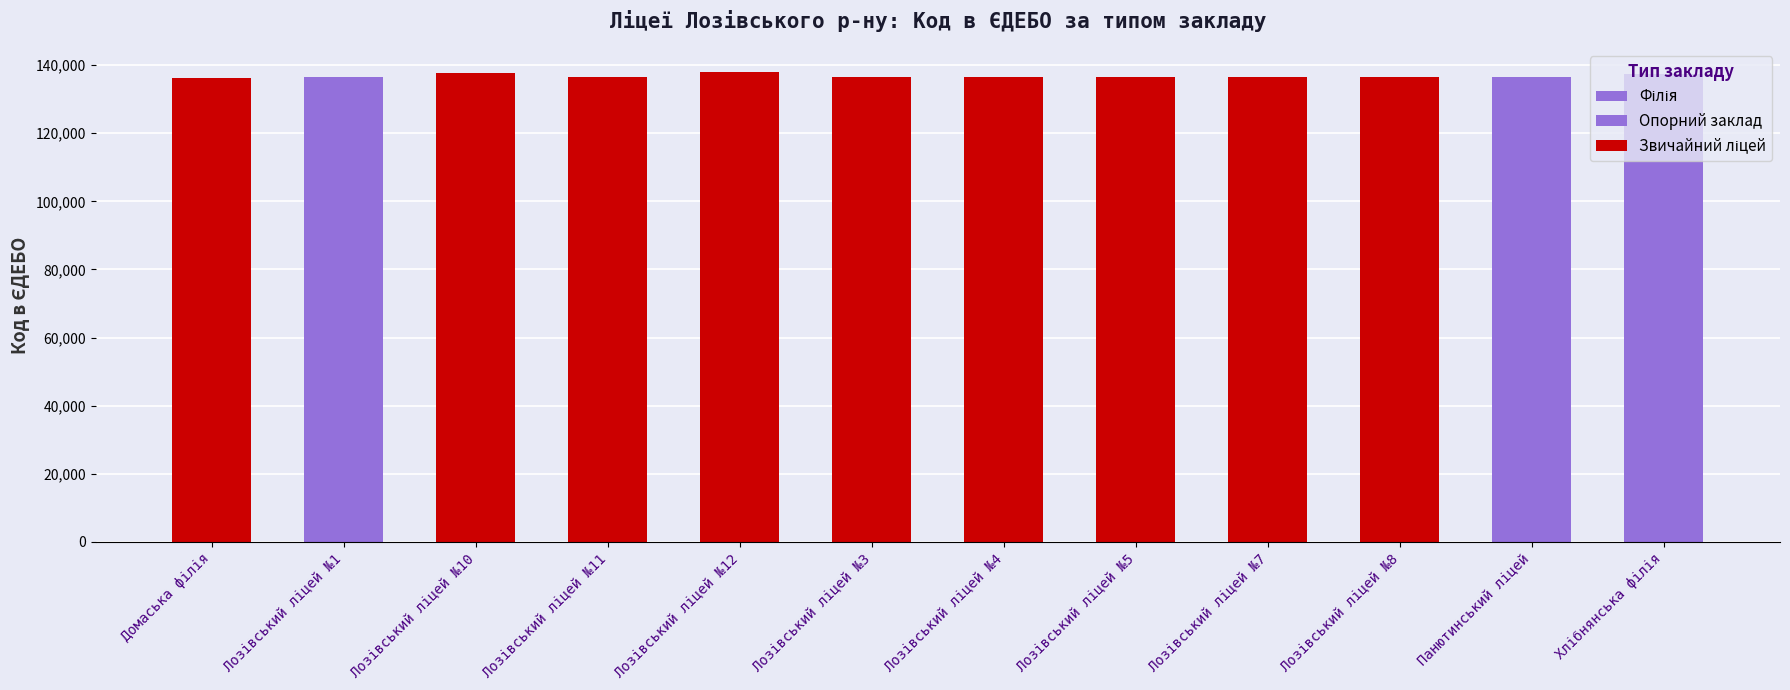

Reading right to left, what are all the values shown in this chart?

Філія: 137512	0	0	0	0	0	0	0	0	0	0	0
Опорний заклад: 0	136513	0	0	0	0	0	0	0	0	136564	0
Звичайний ліцей: 0	0	136577	136571	136582	136583	136570	137867	136585	137605	0	136125